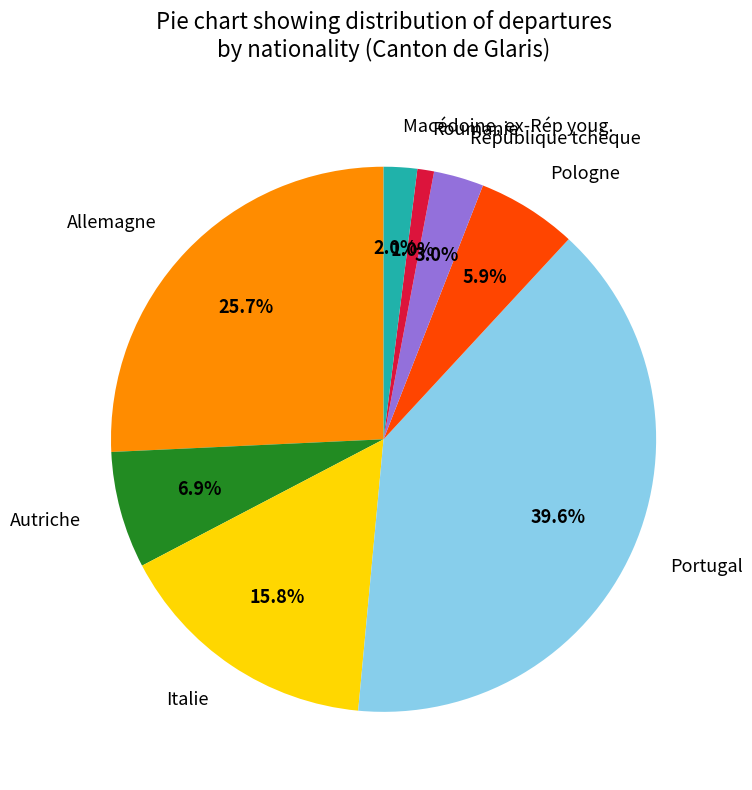

To the nearest percent, what is the difference between the largest and smallest slice percentages?

39%